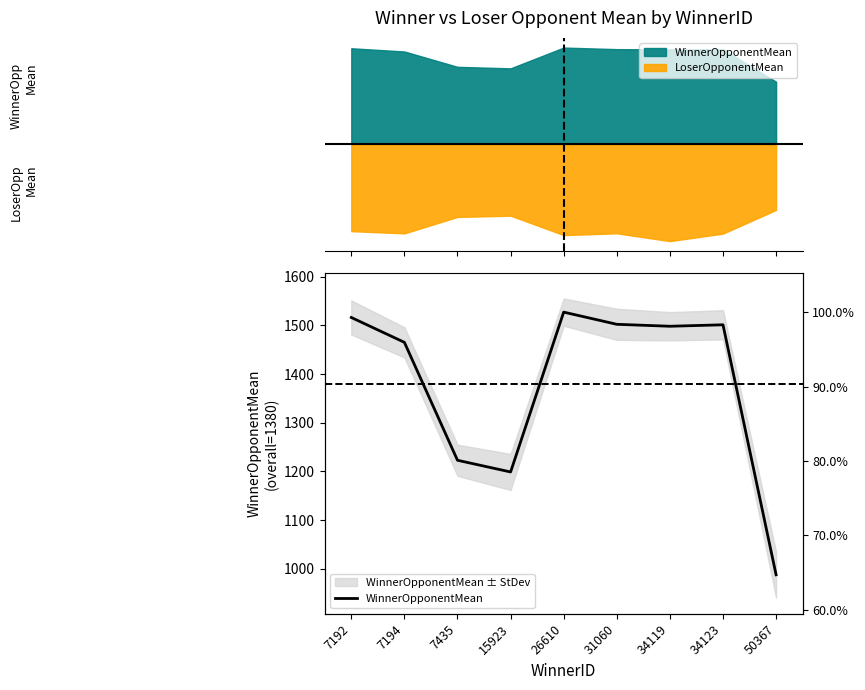

What is the smallest value displayed?

988